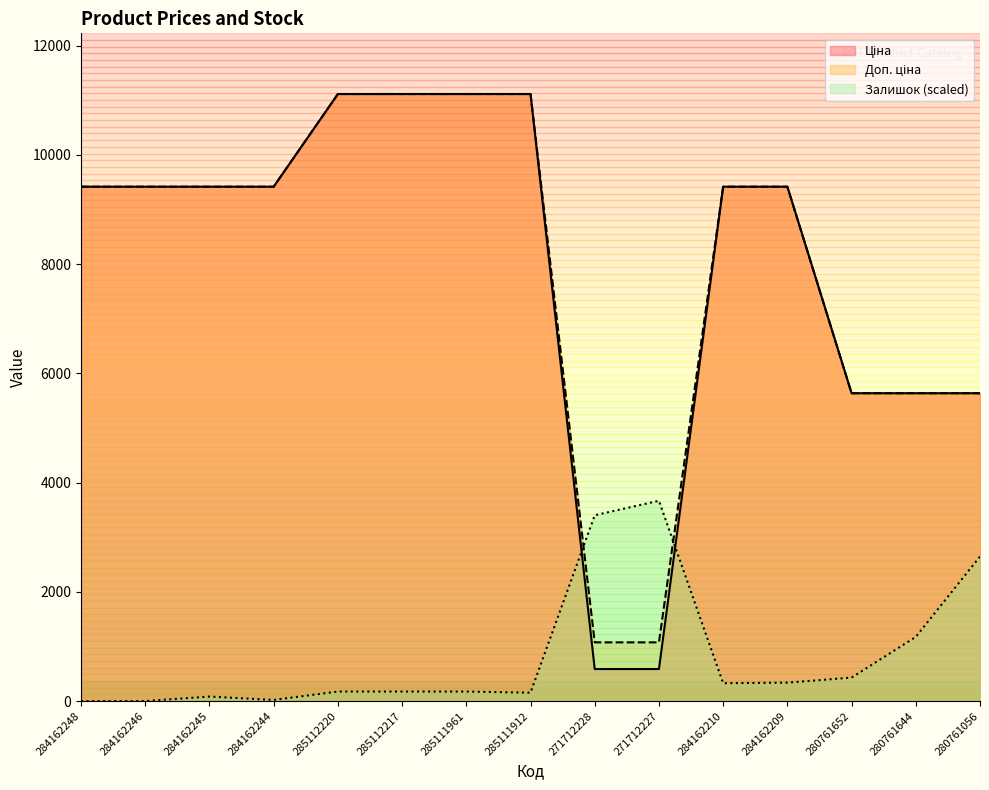

At which label does Доп. ціна reach its minimum?

271712228